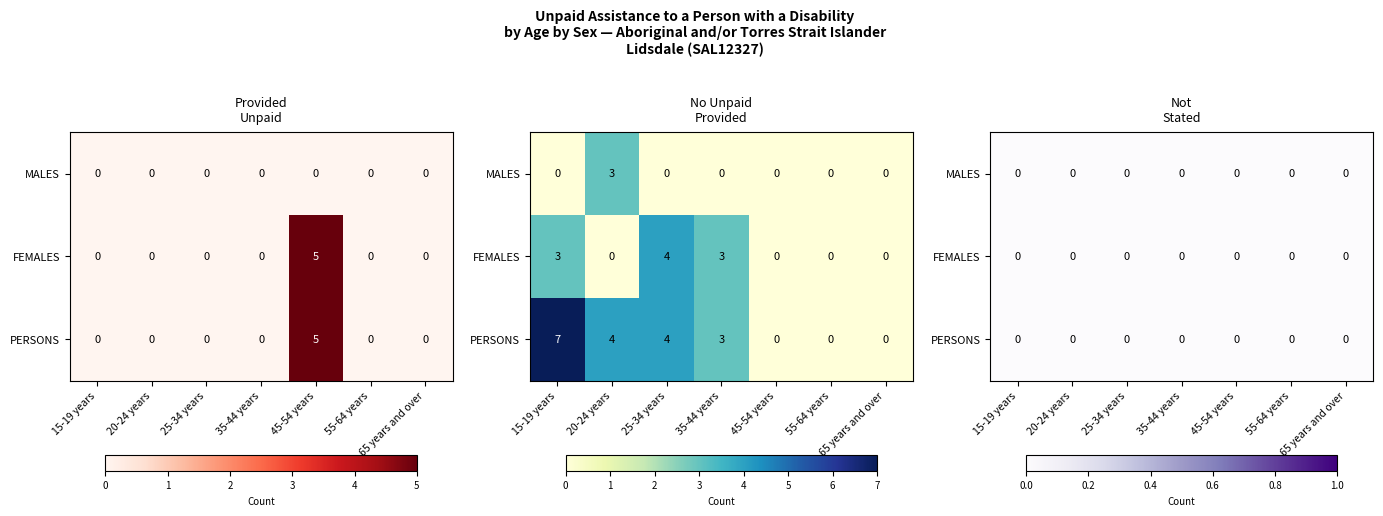

What is the average value of the No unpaid assistance provided series?

1